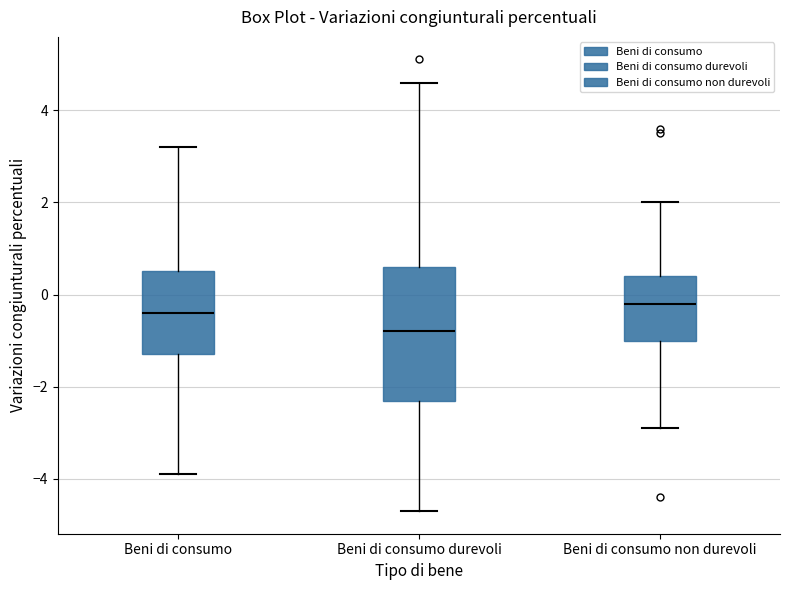

Comparing the boxes themselves (not the whiskers), which one is the tallest?

Beni di consumo durevoli